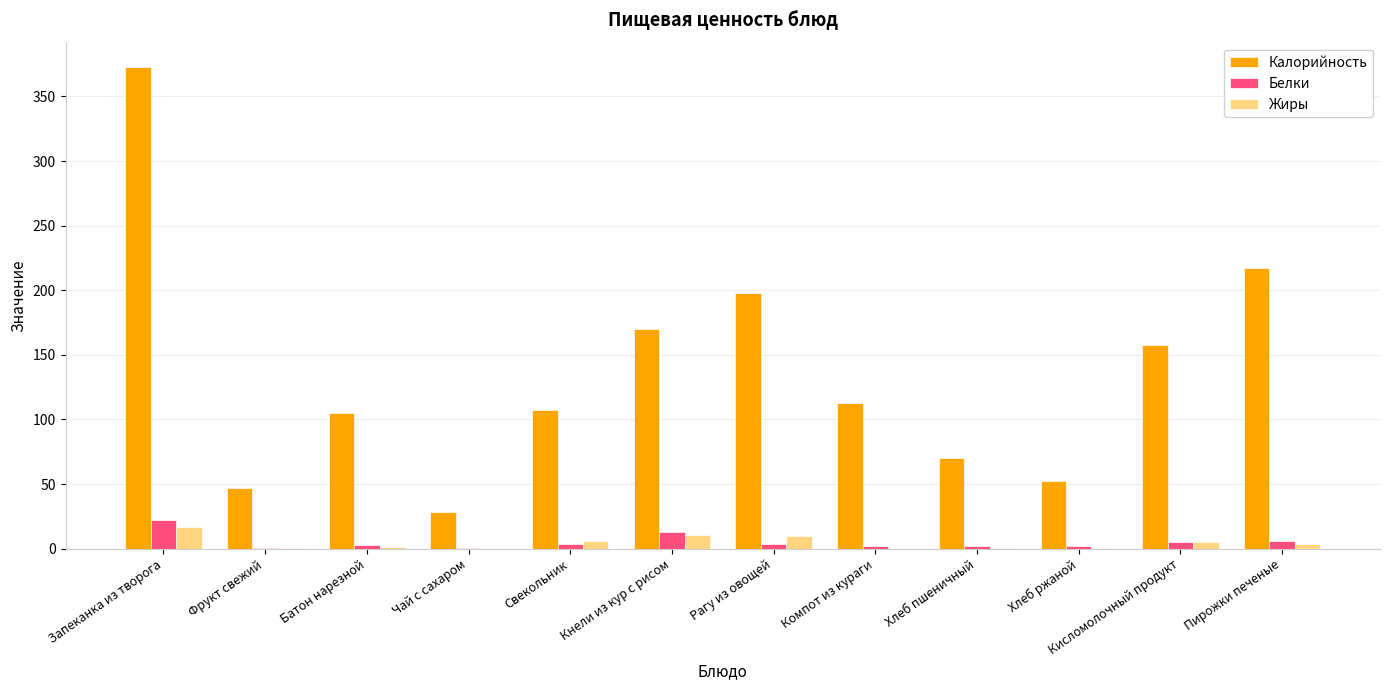

Which series changed the most between Запеканка из творога and Батон нарезной?

Калорийность